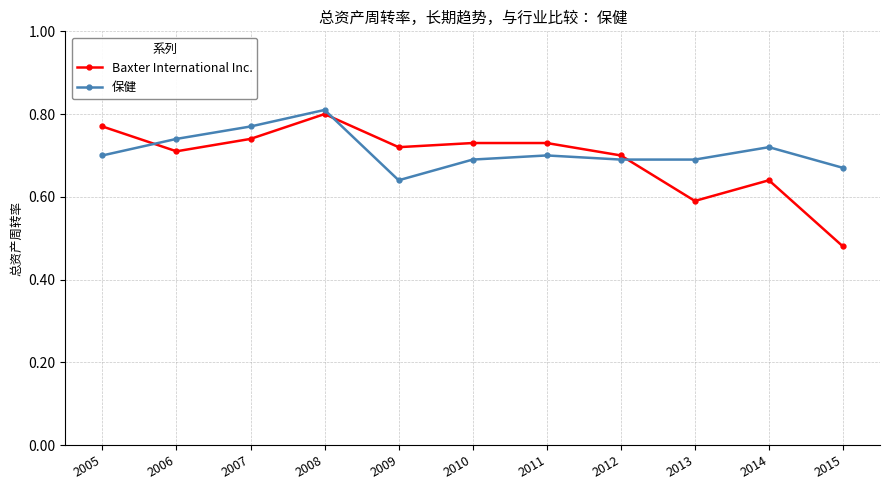

Which category has the highest value in the Baxter International Inc. series?

2008